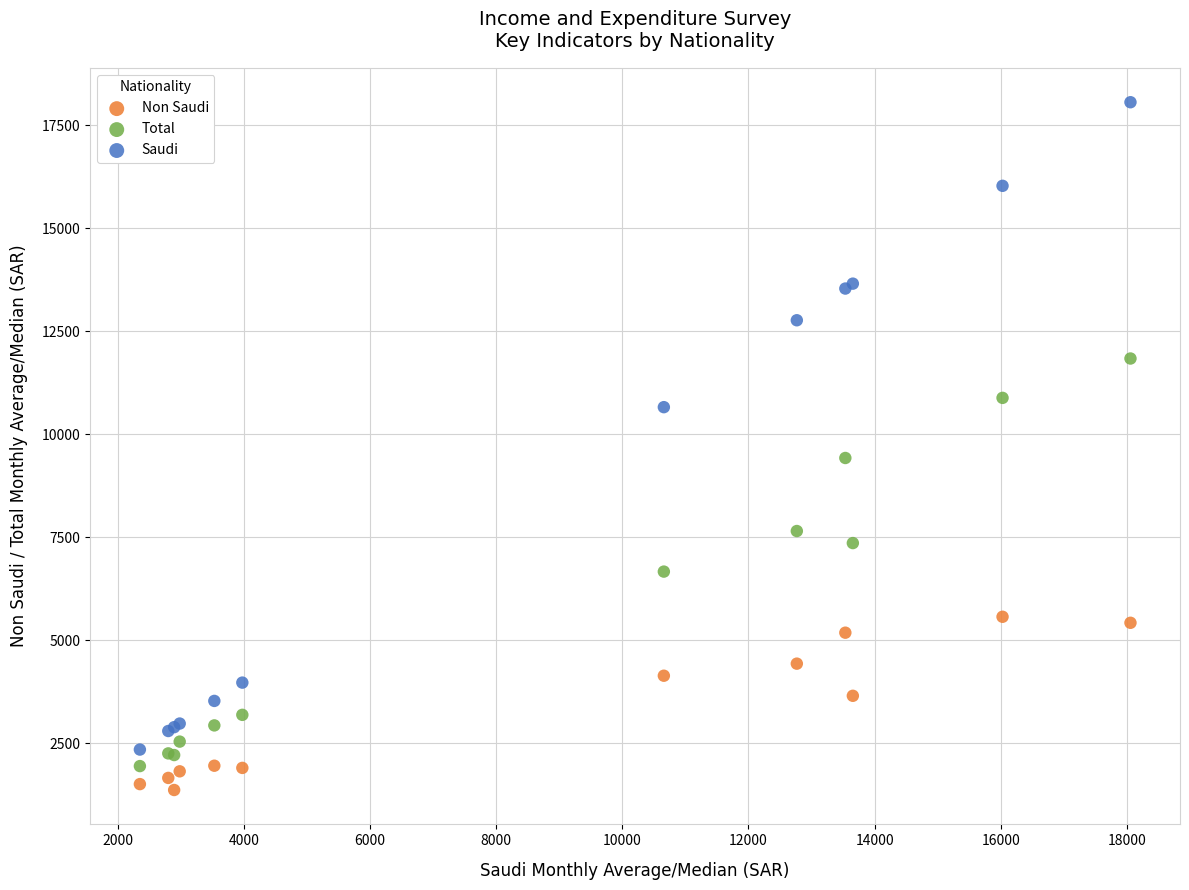

In the Total series, what Y value is closest to 6895?

6670